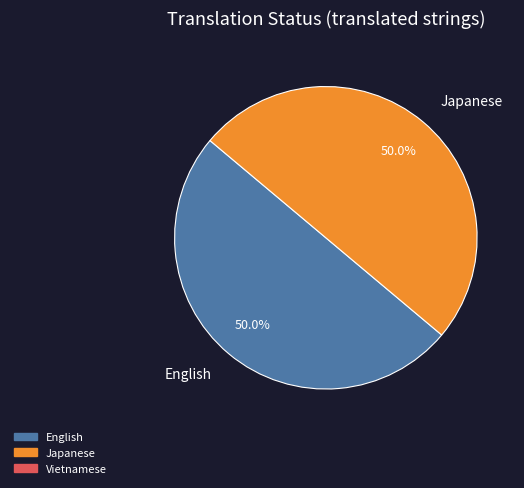

What percentage is NOT represented by English?

50.0%